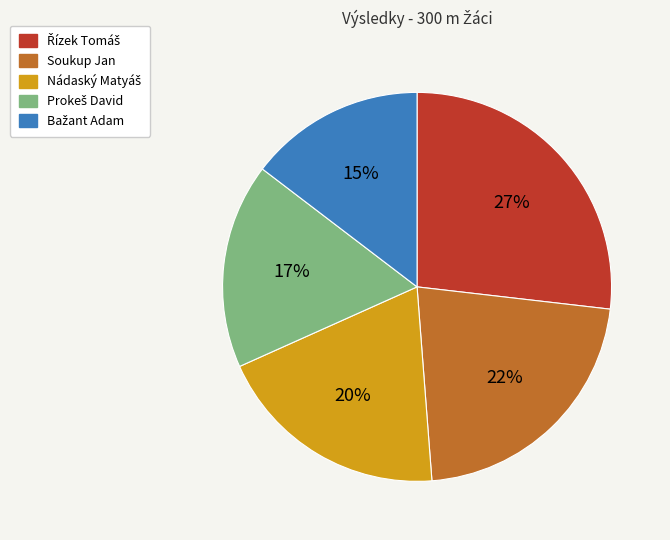

The Soukup Jan slice represents 31% of the pie. True or false?

False